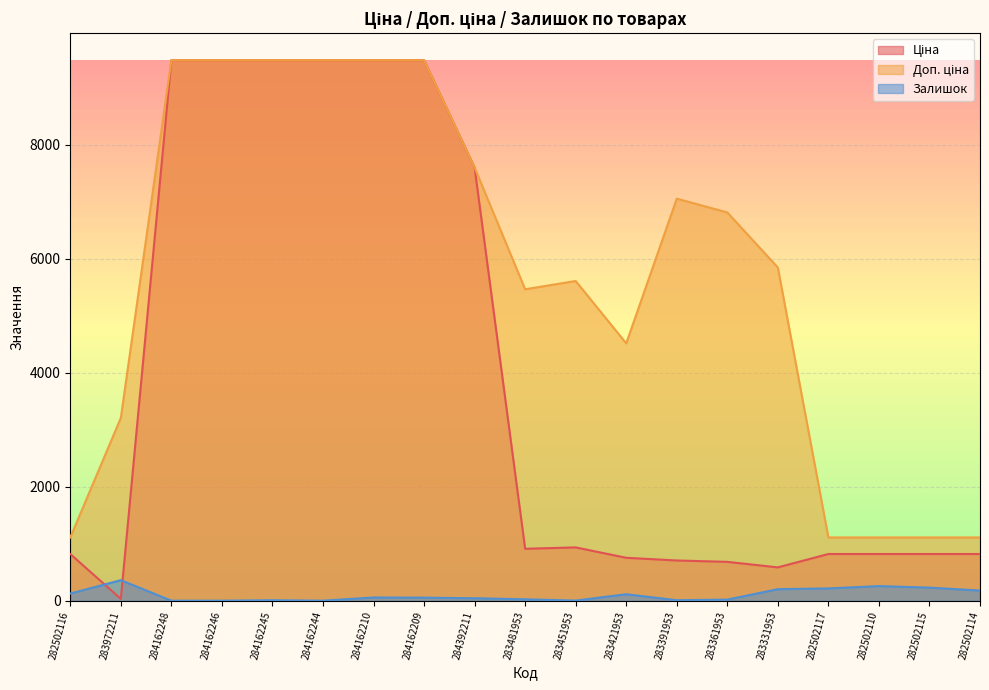

Which category has the highest value in the Ціна series?

284162248